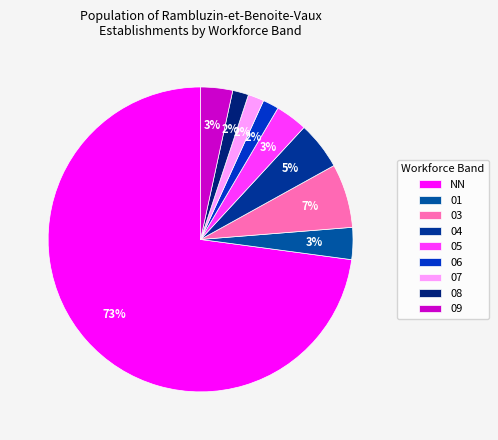

What is the smallest slice in the pie chart?

06